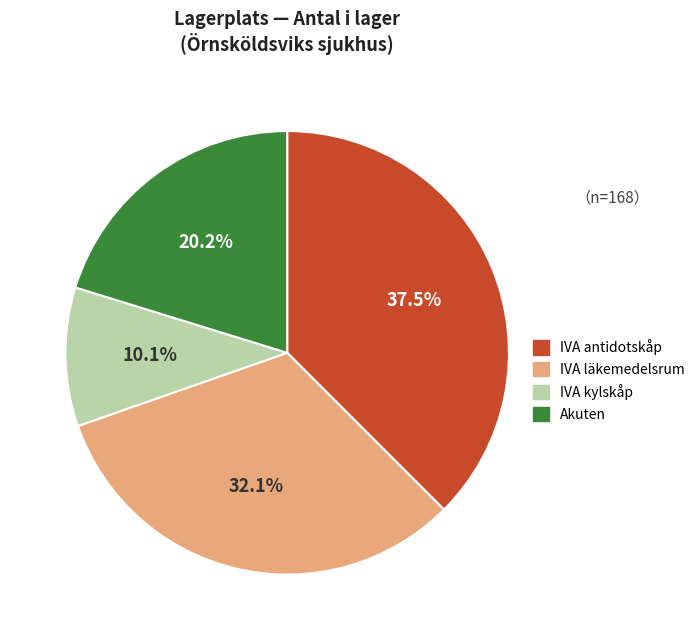

Is there any slice that represents more than half of the pie?

No